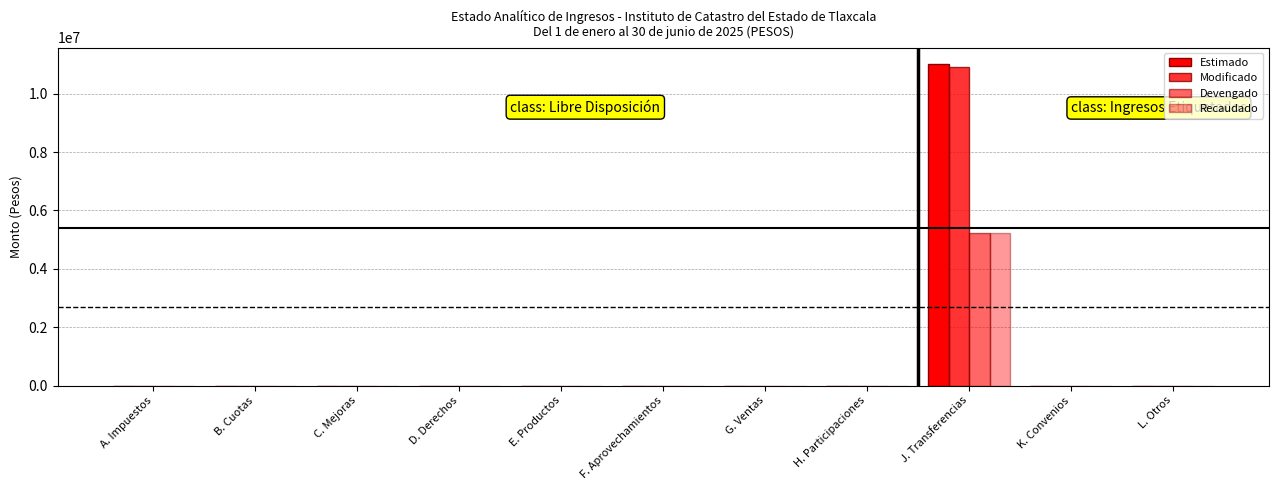

Rank the series by their maximum value, from highest to lowest.

Estimado, Modificado, Devengado, Recaudado